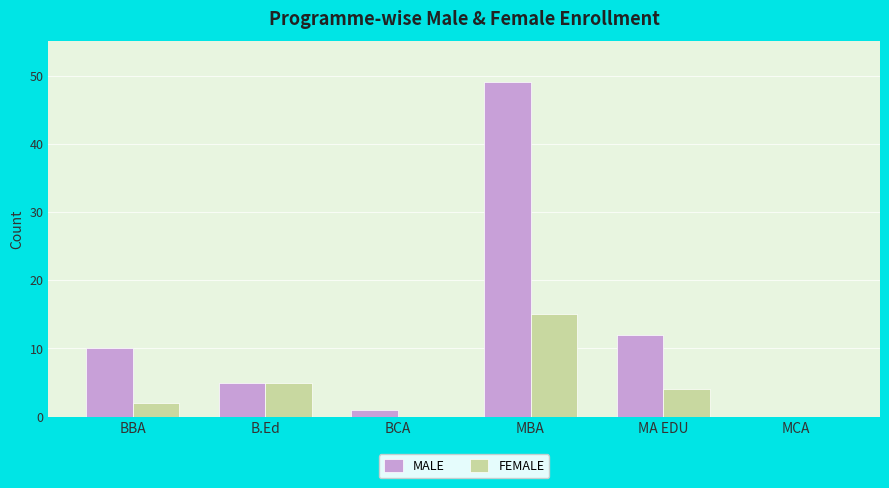

What is the spread (max minus min) of values at MBA?

34